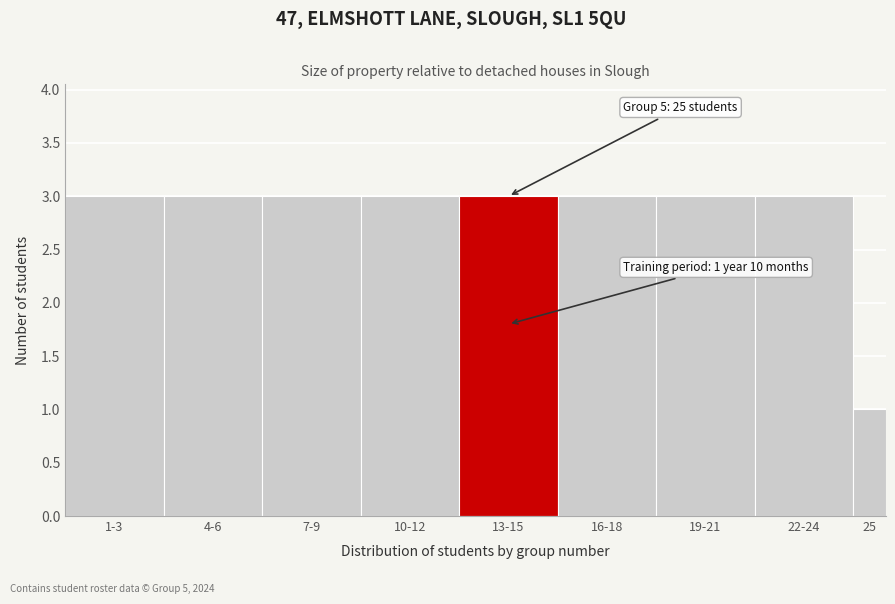

Reading left to right, list all the values displayed in this chart.

1-3=3	4-6=3	7-9=3	10-12=3	13-15=3	16-18=3	19-21=3	22-24=3	25=1